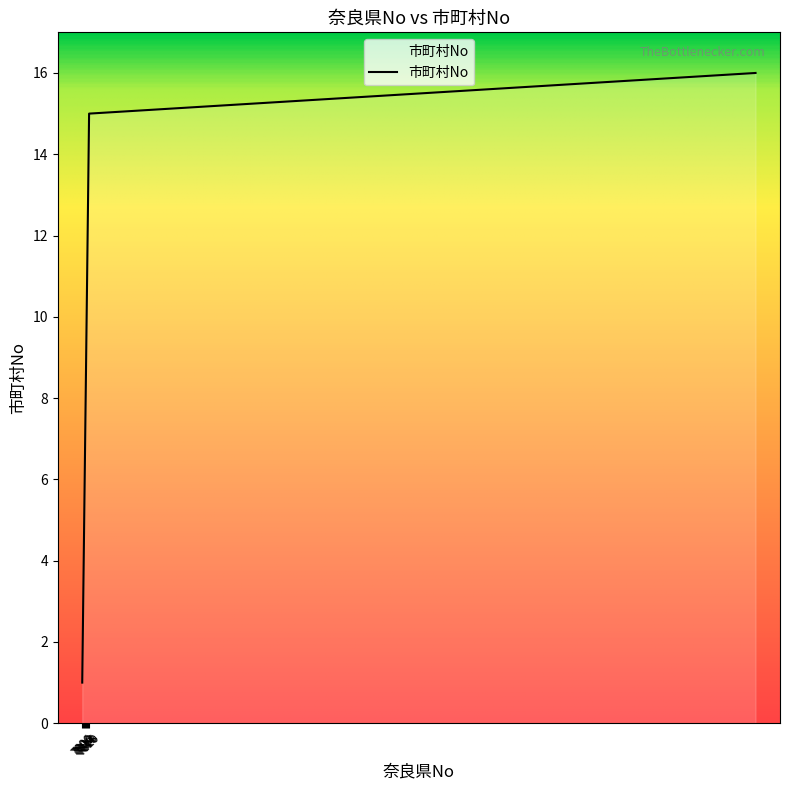

What is the difference between the maximum and minimum values?

15